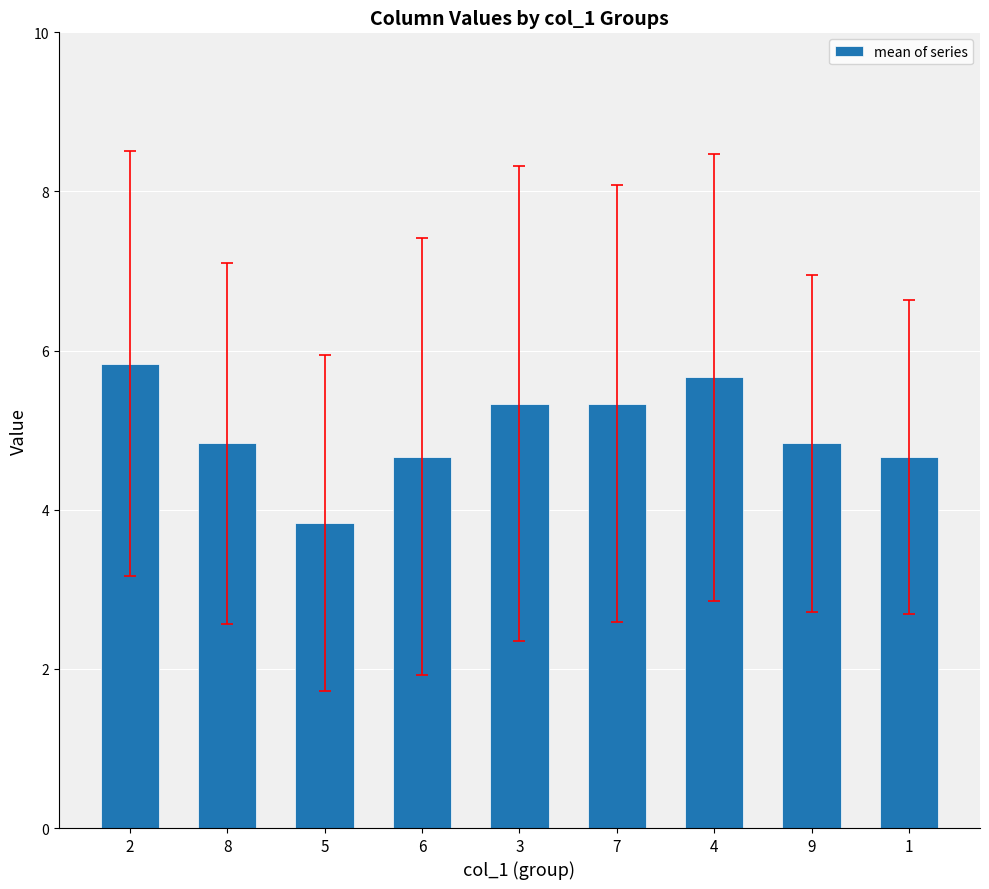

Which has a higher value, 9 or 1?

9